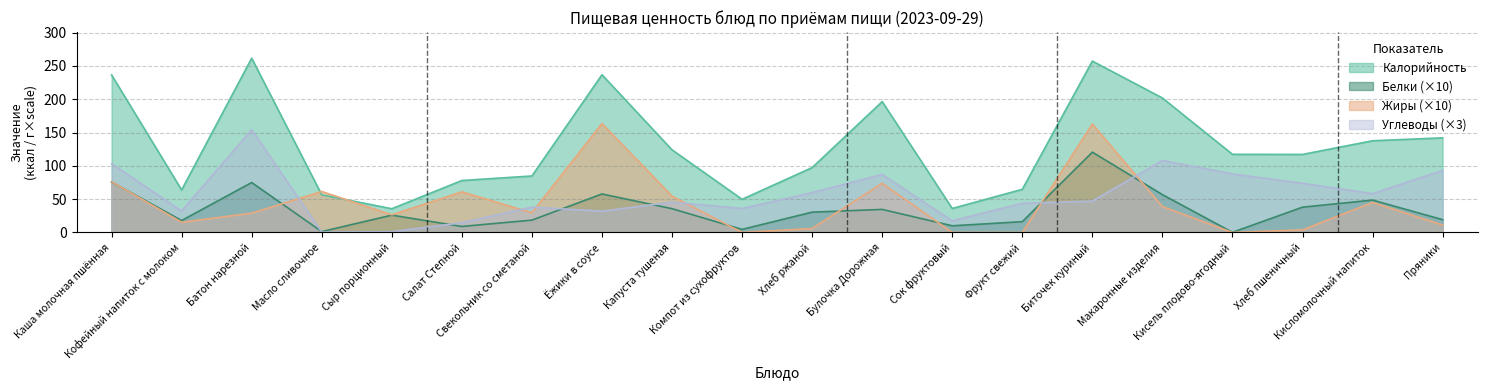

What is the sum of all Углеводы values?

1133.8